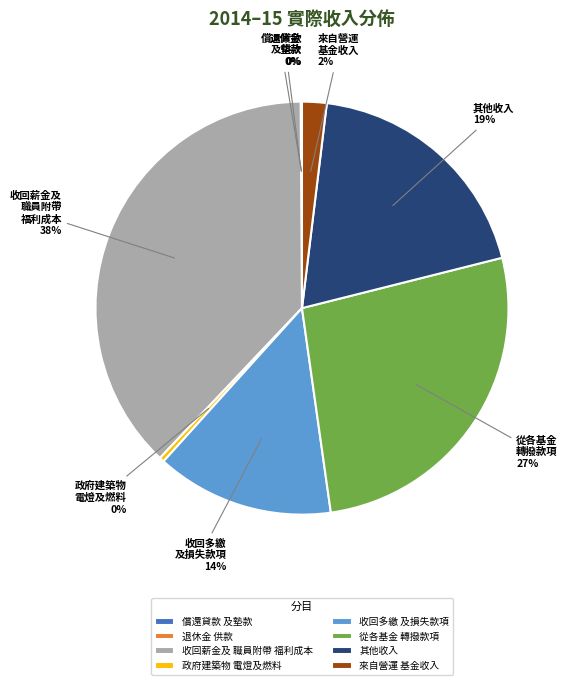

Between 從各基金 轉撥款項 and 政府建築物 電燈及燃料, which is larger?

從各基金 轉撥款項